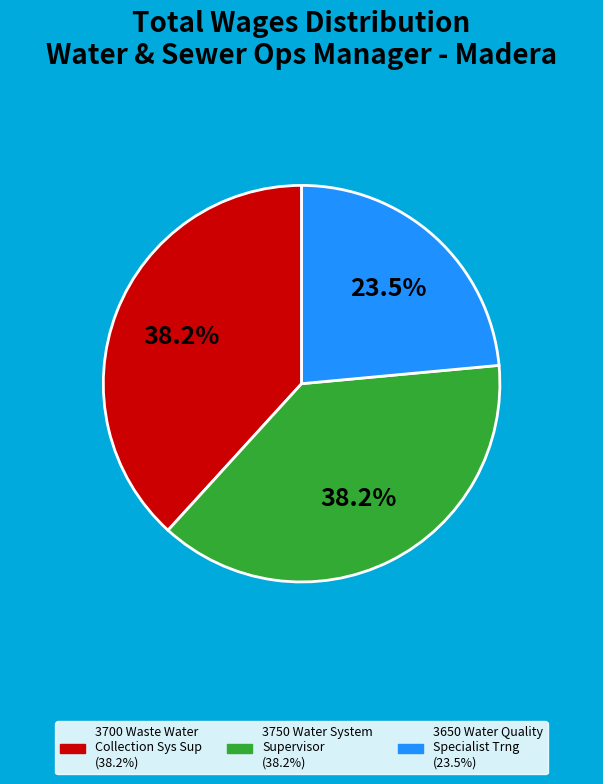

The 3650 Water Quality Specialist Trng slice represents 14% of the pie. True or false?

False